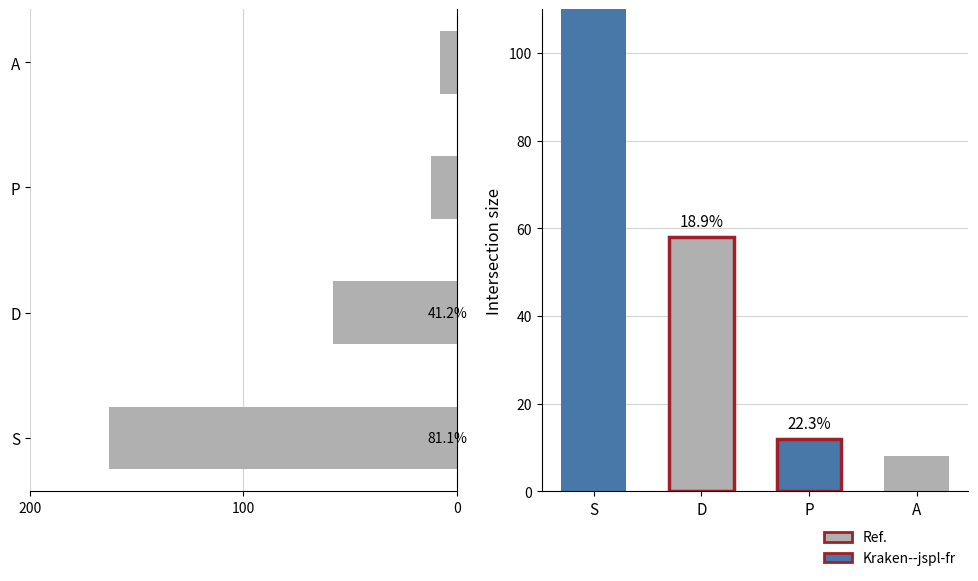

What is the smallest value displayed?

8